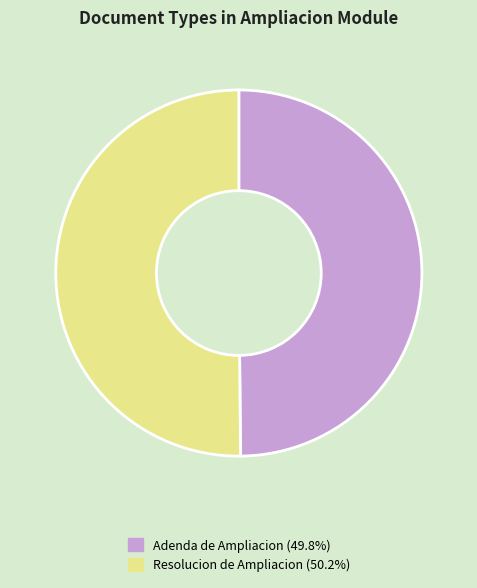

Do Adenda de Ampliacion and Resolucion de Ampliacion together represent more than half of the pie?

Yes